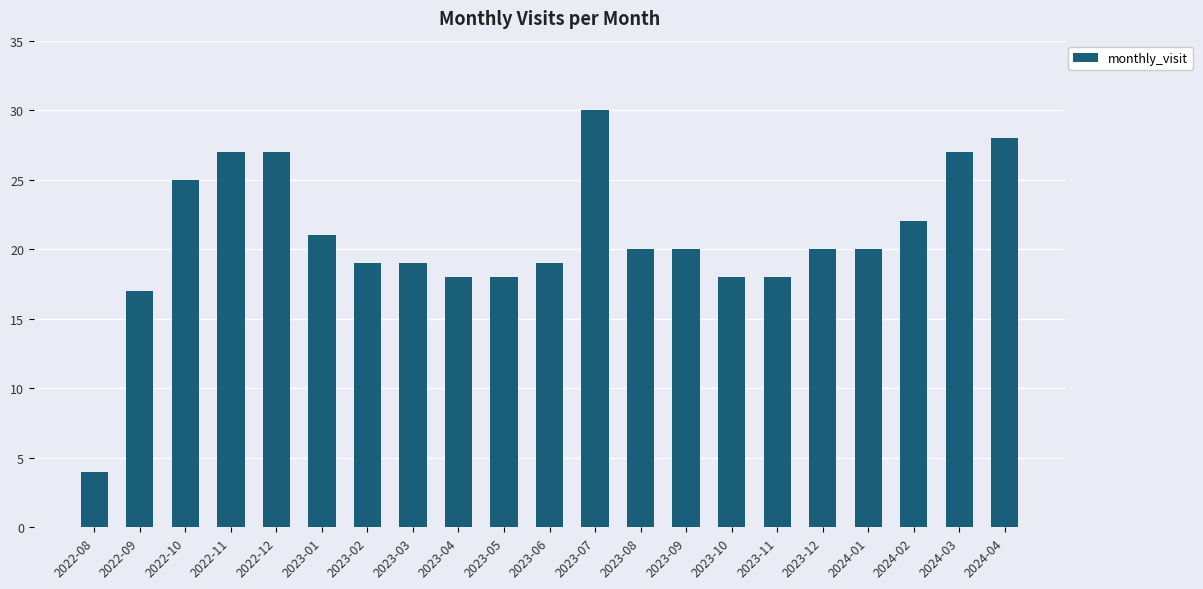

Count the number of data series in this chart.

1